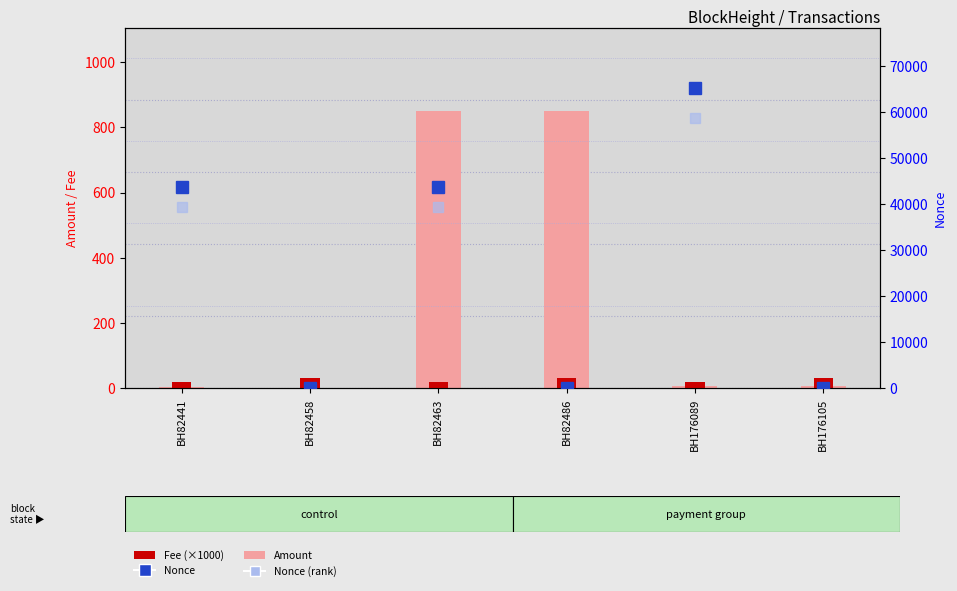

Which series has the largest range (max minus min)?

Nonce